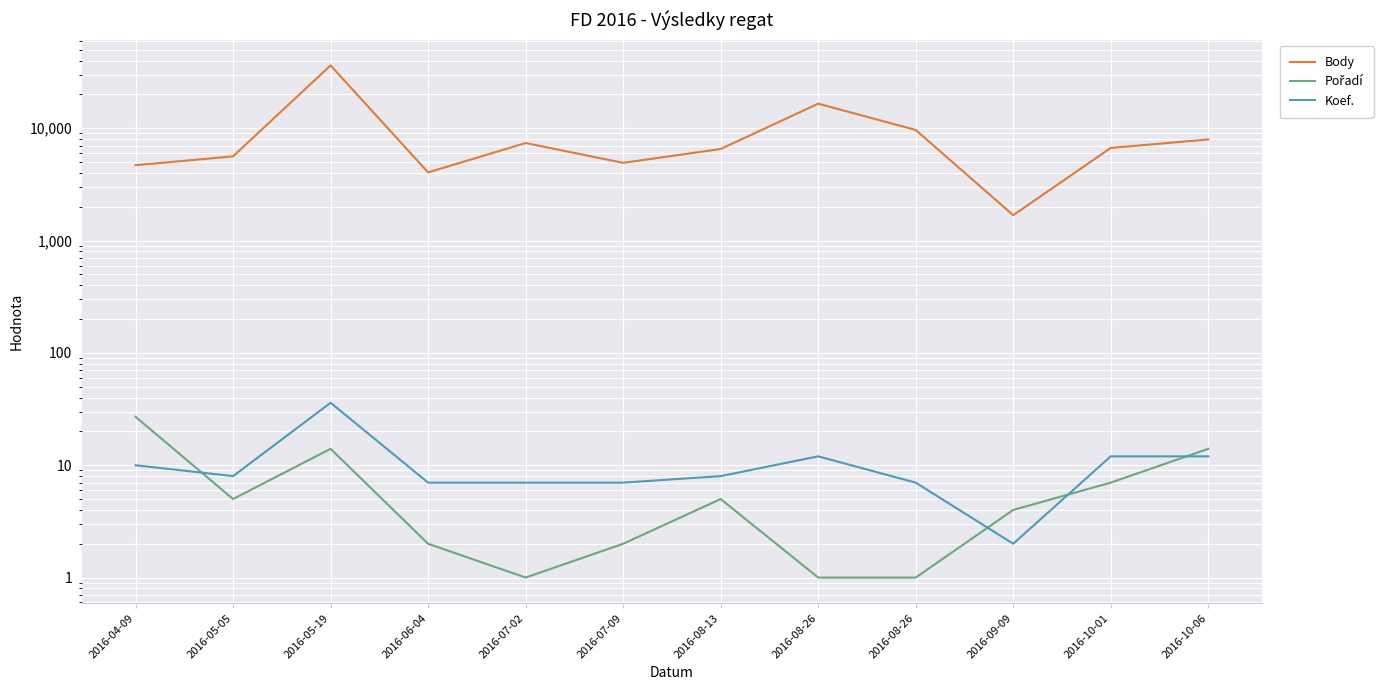

Which has a higher value, 2016-05-19 or 2016-05-05?

2016-05-19